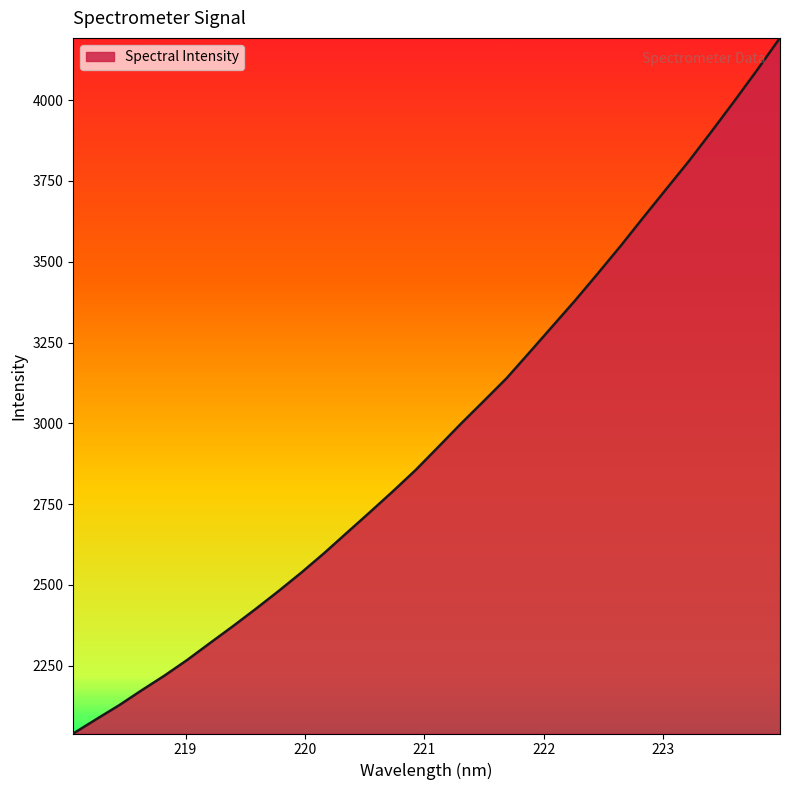

What is the difference between the maximum and minimum values?

2151.5